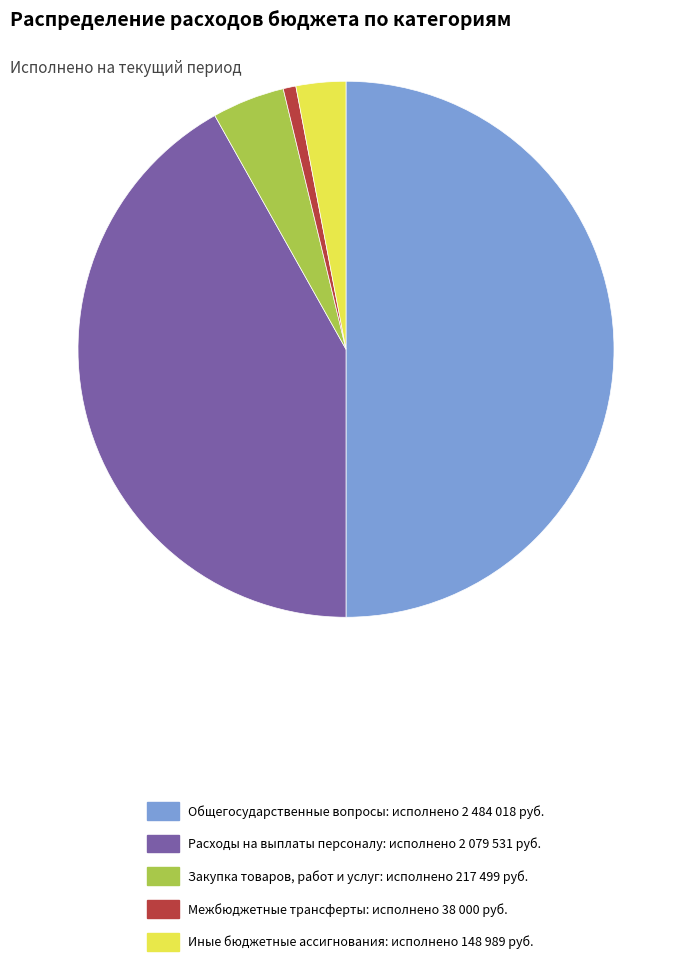

Combined, do Расходы на выплаты персоналу: исполнено 2 079 531 руб. and Межбюджетные трансферты: исполнено 38 000 руб. account for over 50%?

No